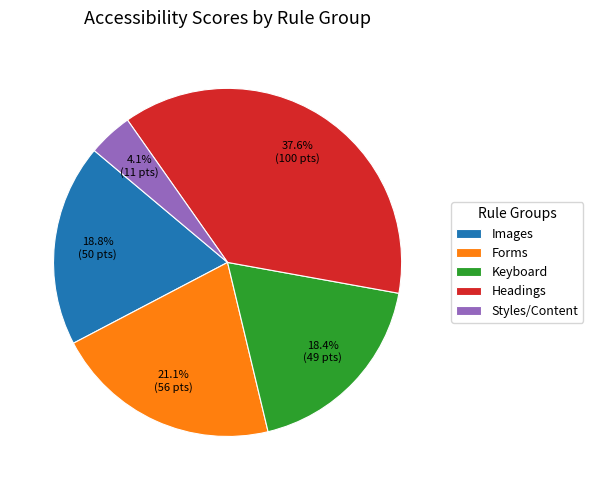

The Images slice represents 19% of the pie. True or false?

True